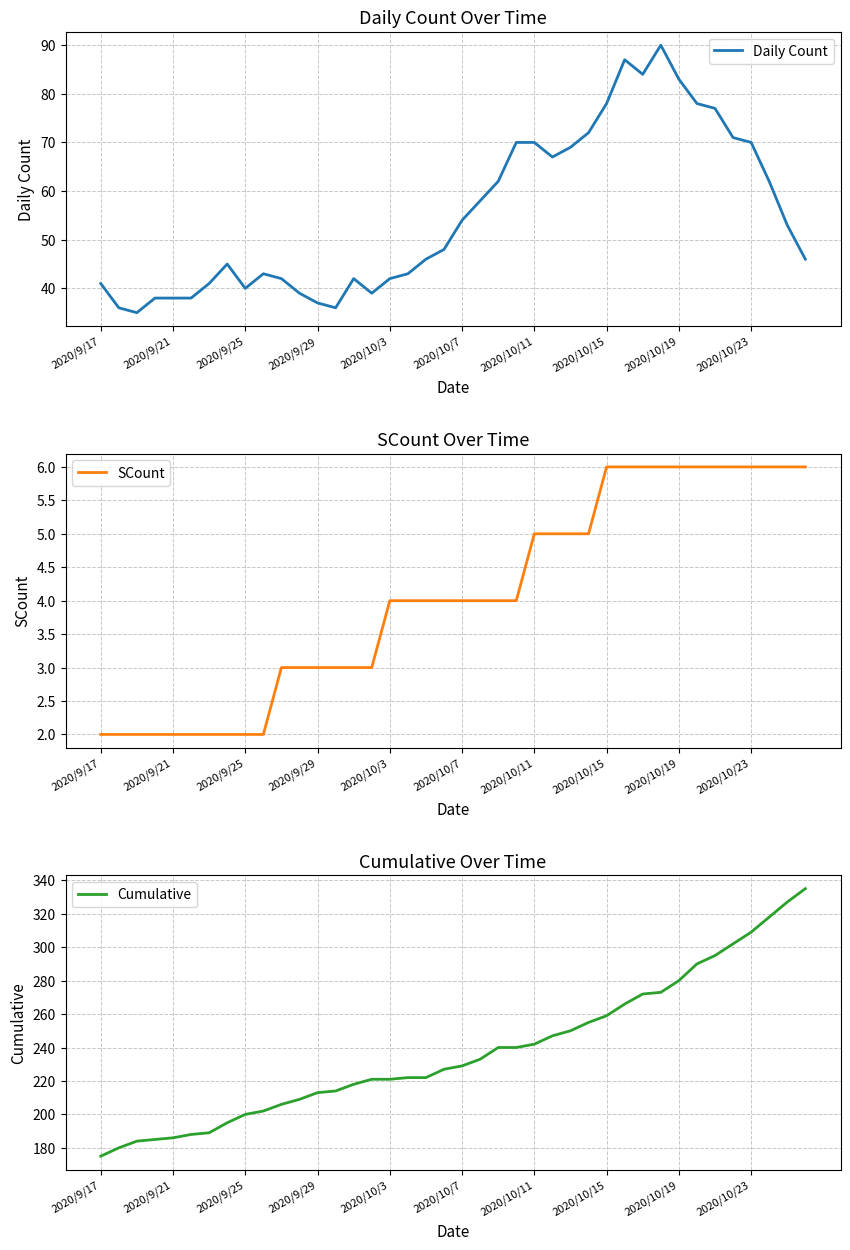

True or false: Daily Count has a value of 37 at 2020/9/29.

True